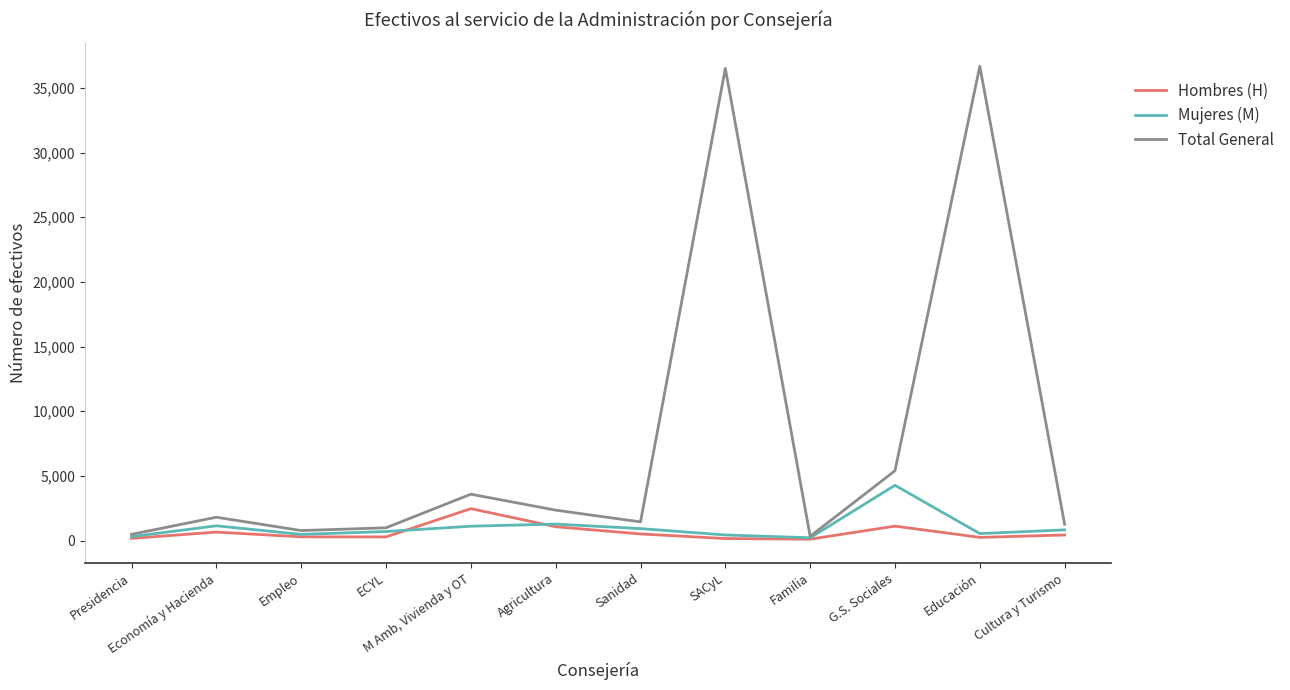

The value of Mujeres (M) at Agricultura is 1282. True or false?

True